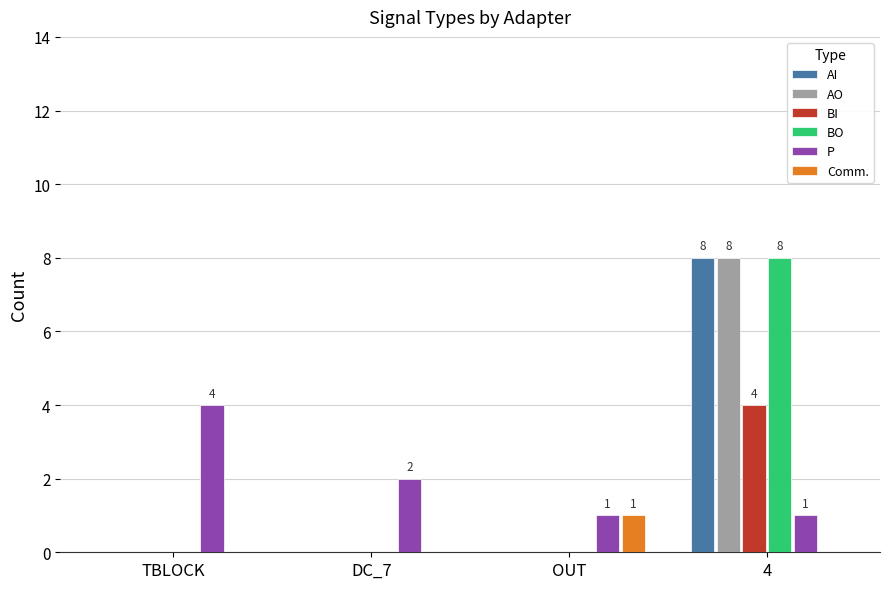

The AI series shows -6 at OUT. True or false?

False